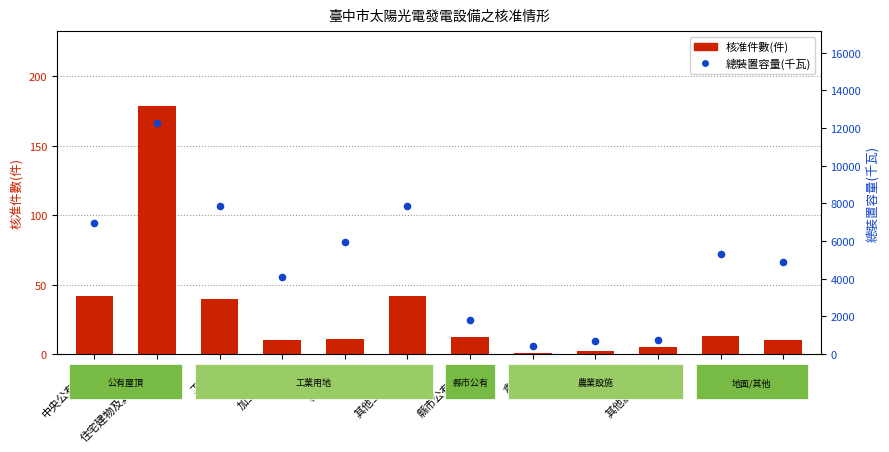

Which series has the widest spread of Y values?

總裝置容量(千瓦)